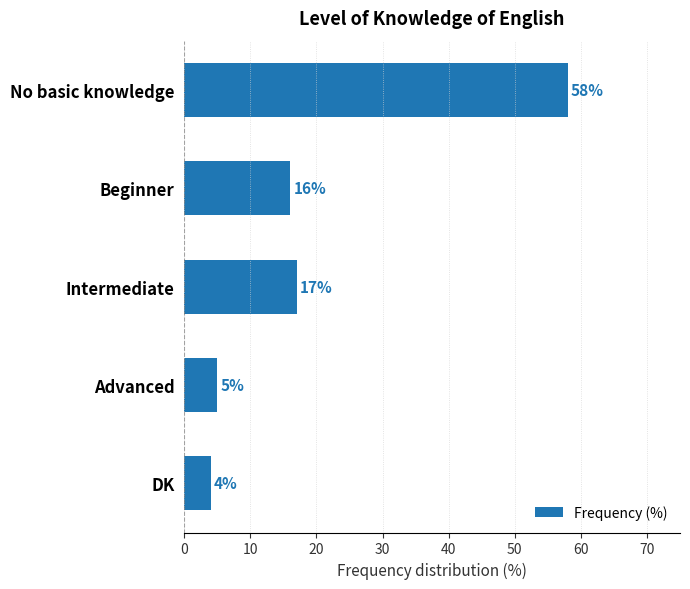

What is the sum of all values?

100